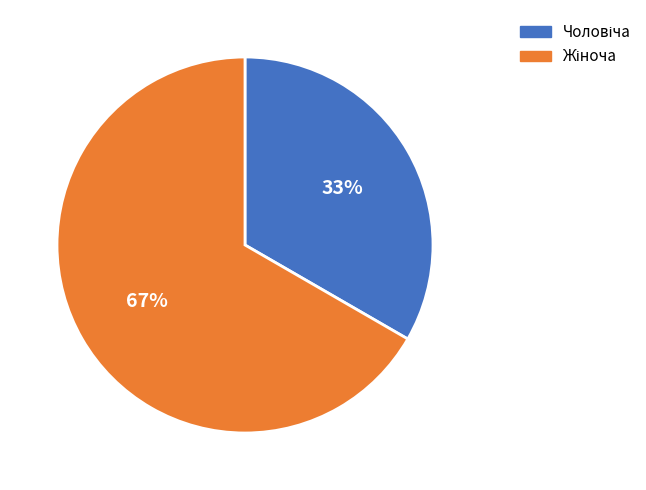

To the nearest percent, what is the average slice percentage?

50%